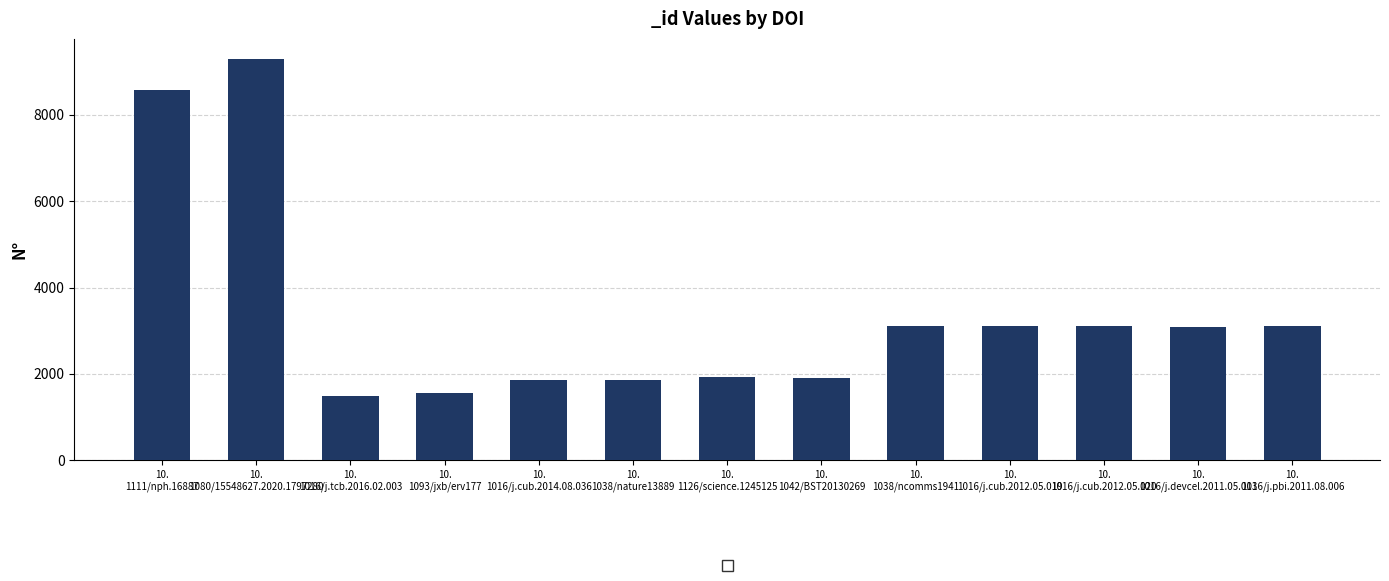

What is the difference between the second highest and minimum values?

7098